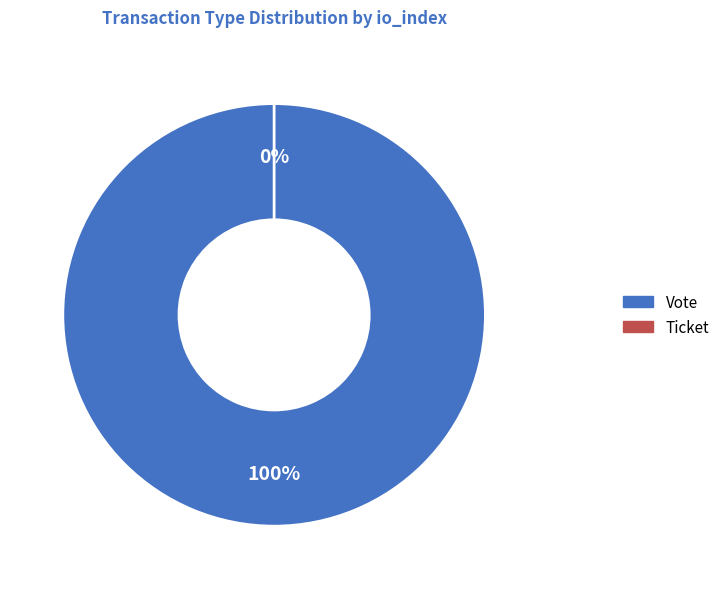

Is the sum of Vote and Ticket greater than half?

Yes